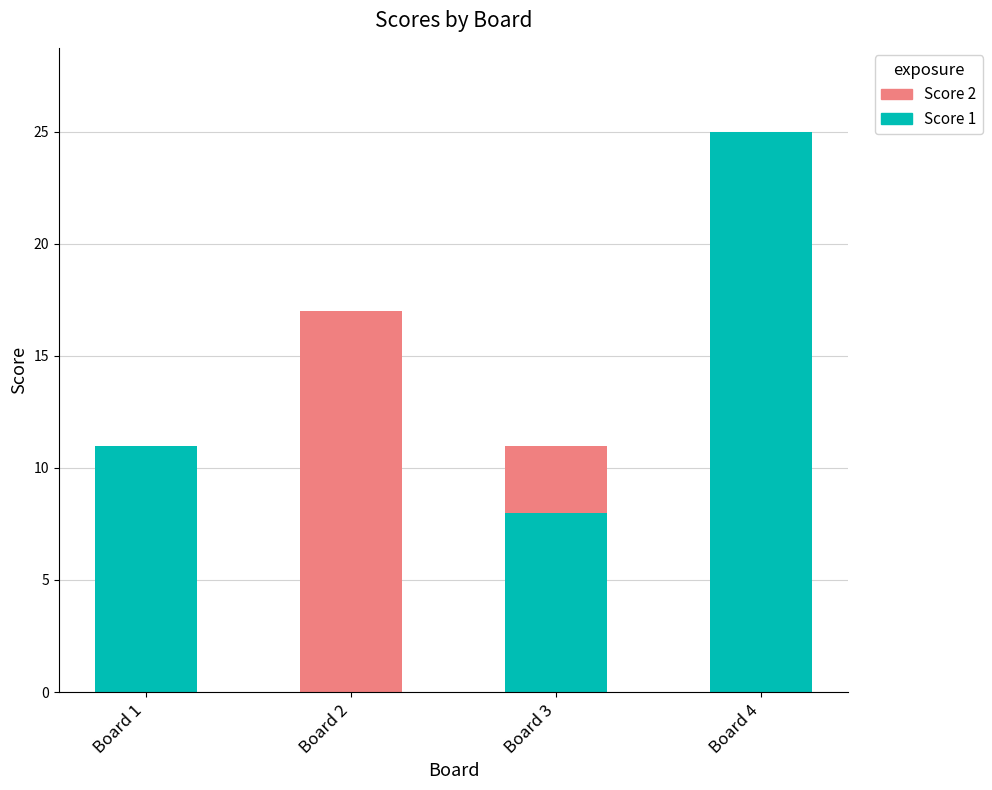

Which category has the highest value in the Score 1 series?

Board 4